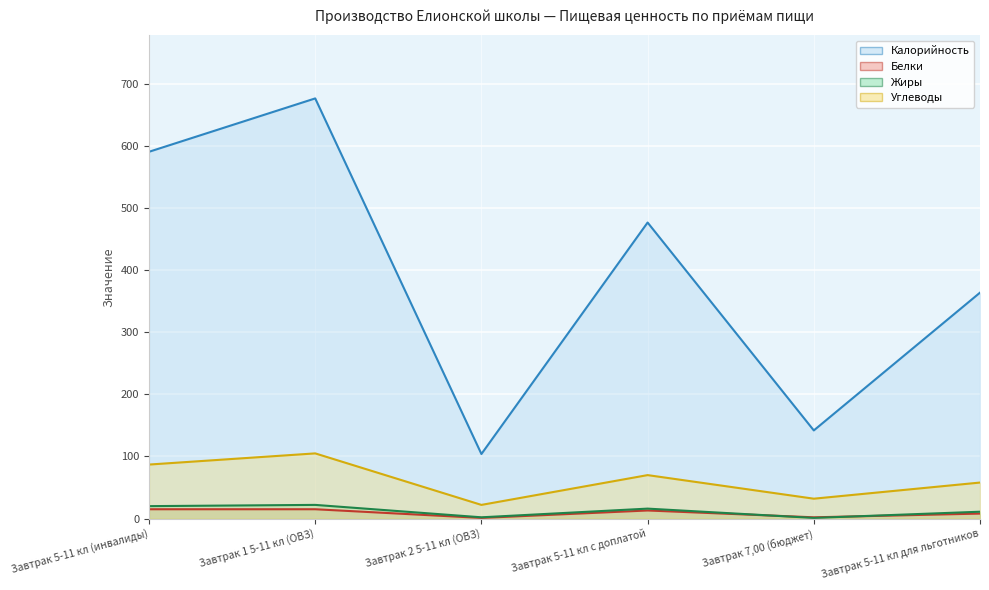

At which label does Калорийность first exceed 477?

Завтрак 5-11 кл (инвалиды)